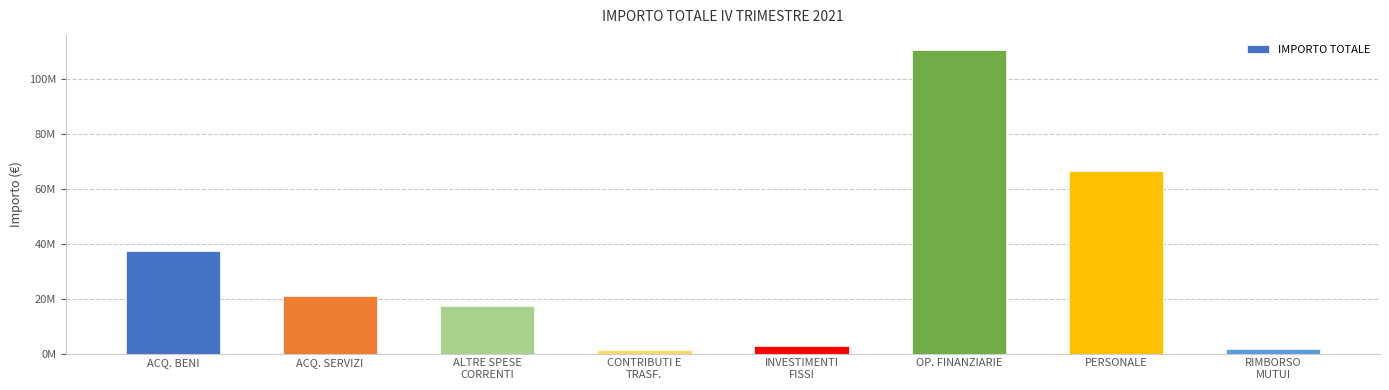

What is the value of the 8th bar from the left?

1581574.5